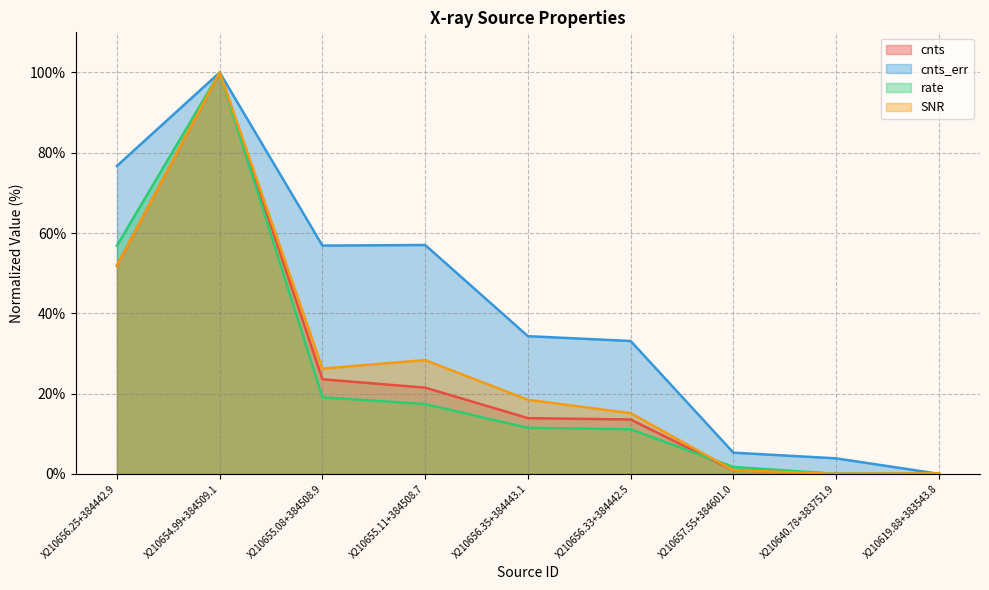

What is the greatest value displayed?

100.0